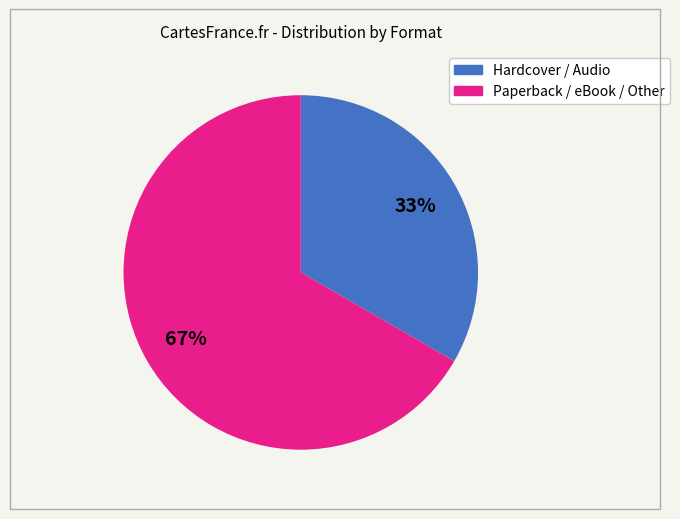

To the nearest percent, what is the average slice percentage?

50%